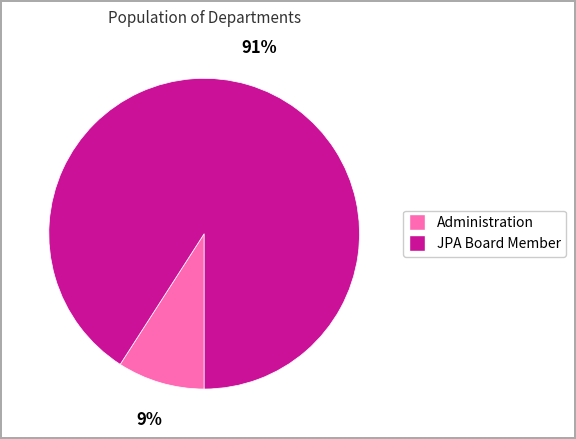

Which category accounts for the majority?

JPA Board Member